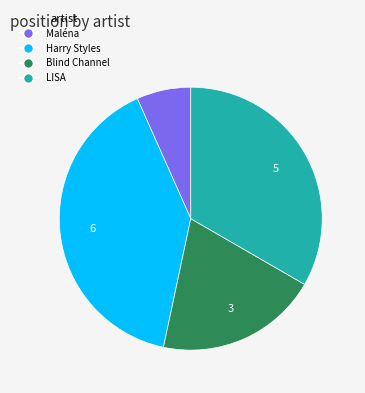

Is there any slice that represents more than half of the pie?

No